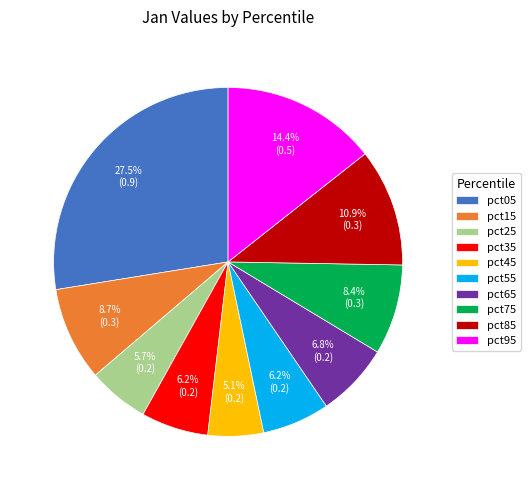

Is there any slice that represents more than half of the pie?

No